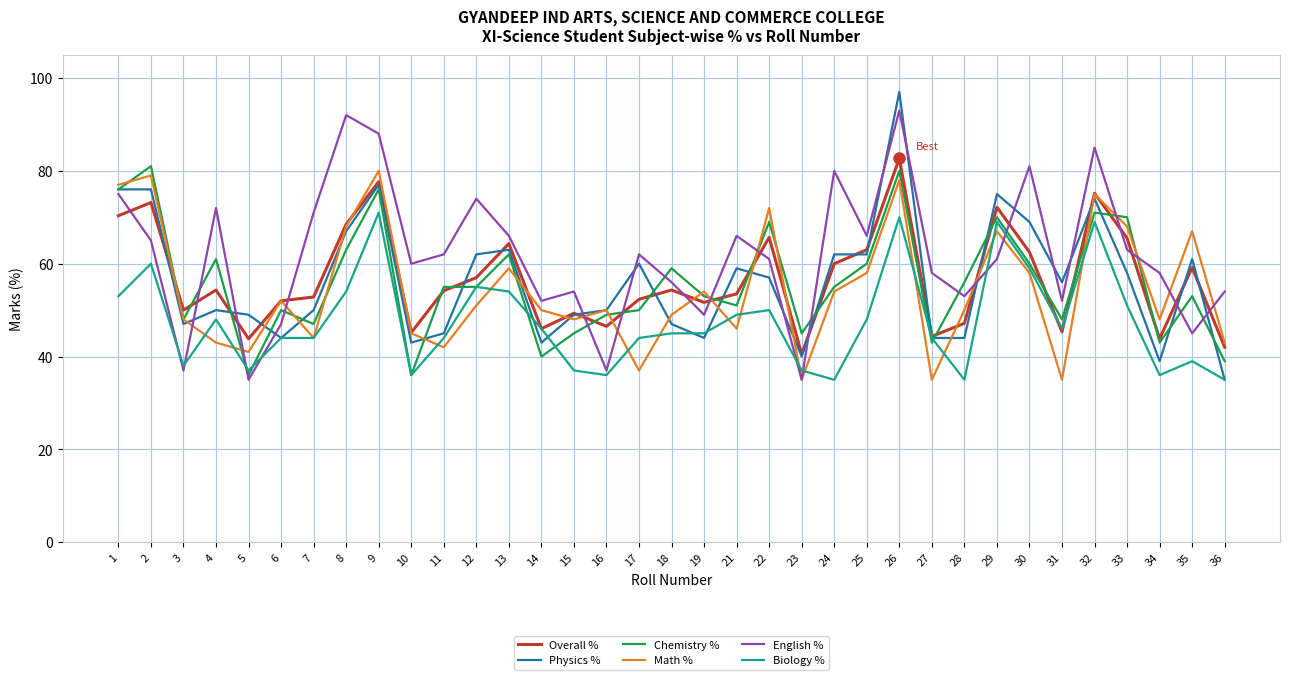

Between 8 and 24, which series saw the biggest shift?

Biology %